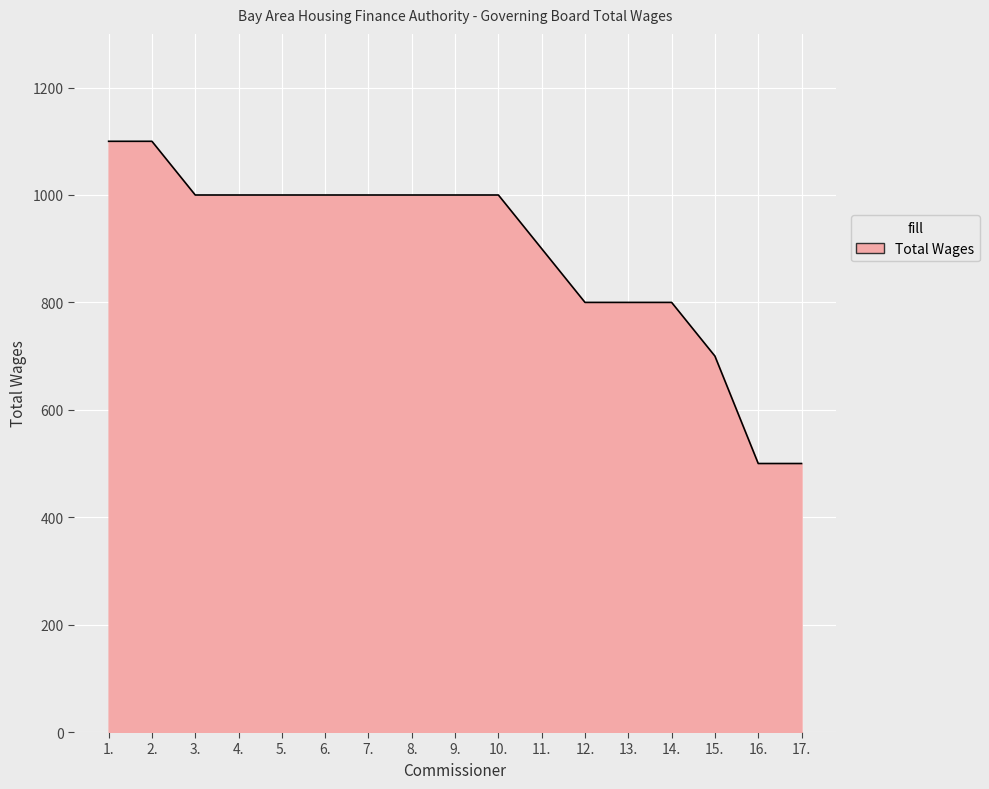

The value at 2. is 1437. True or false?

False